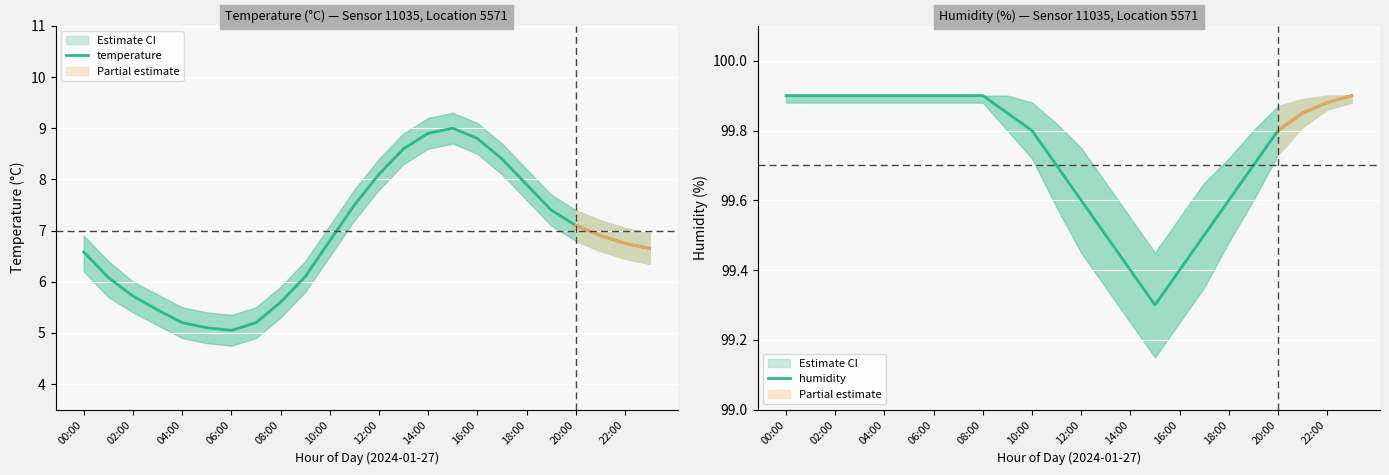

What is the value of the humidity point at the 5th from the left?

99.9